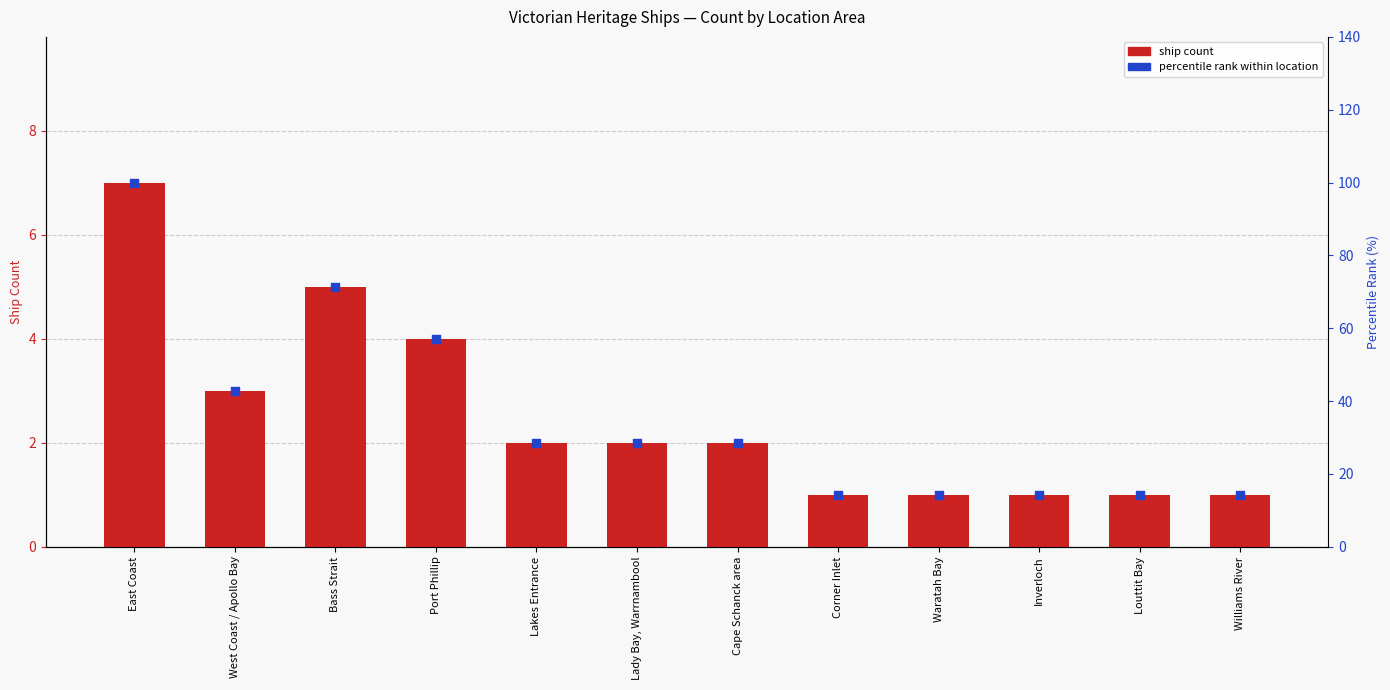

What are all the series names shown in the legend?

ship count, percentile rank within location